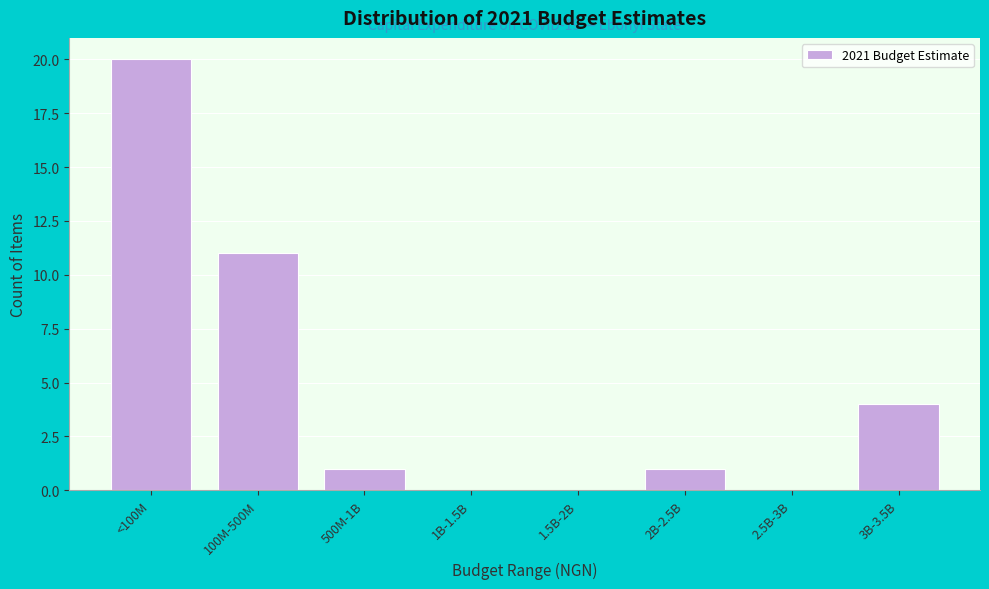

Reading left to right, extract all data points from this chart.

<100M=20	100M-500M=11	500M-1B=1	1B-1.5B=0	1.5B-2B=0	2B-2.5B=1	2.5B-3B=0	3B-3.5B=4